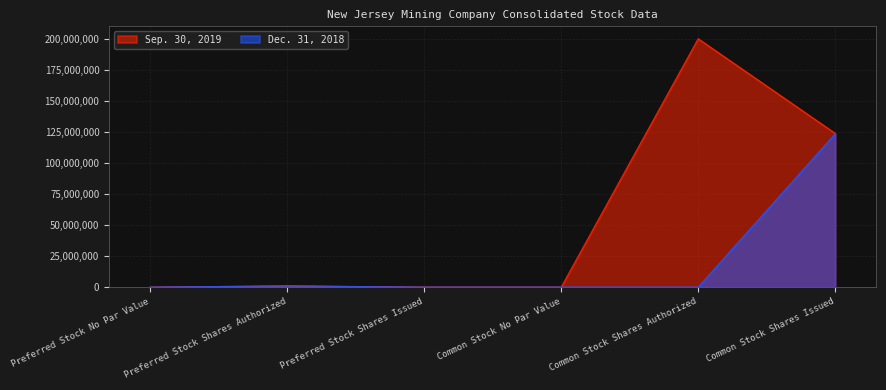

Does the chart display data point markers on the line(s)?

No